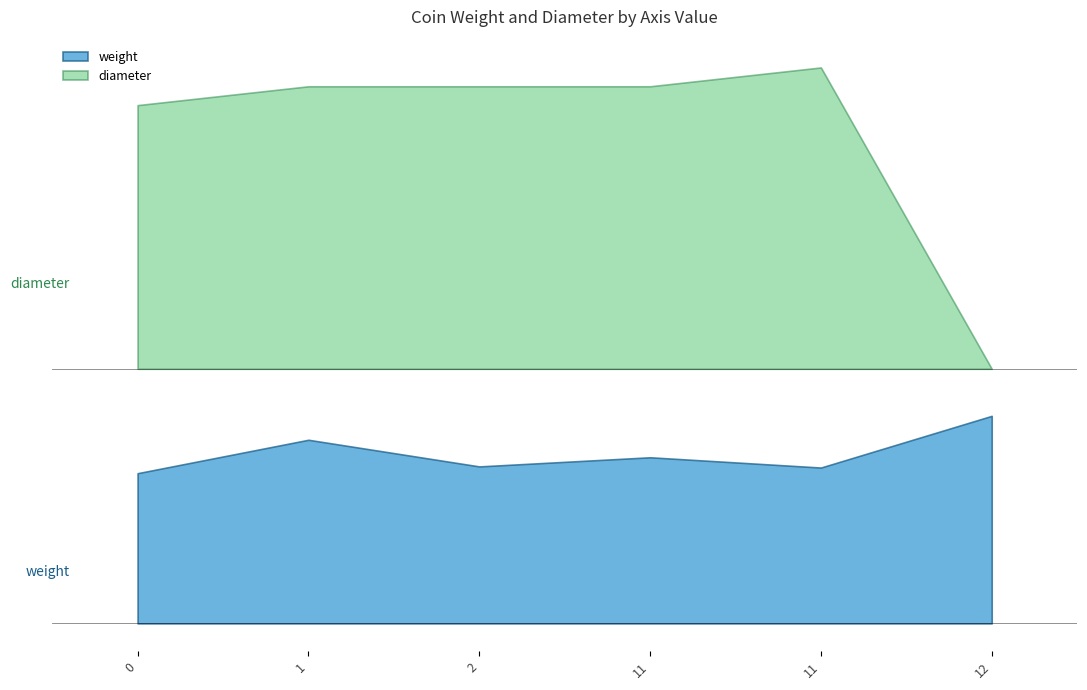

The value of weight at REP-3998 is 24.4. True or false?

False